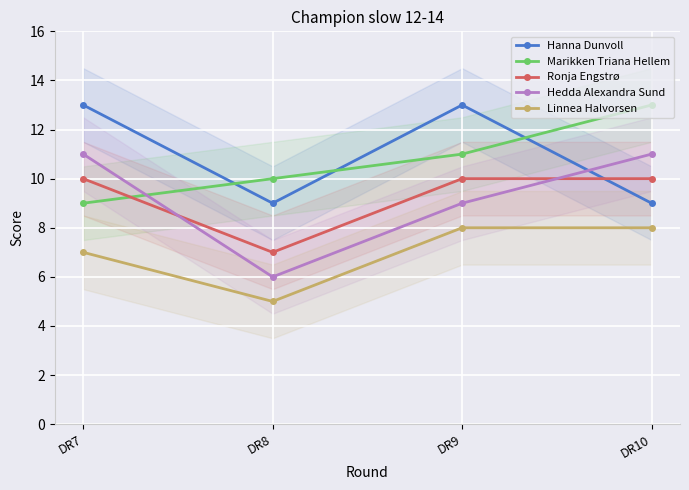

At how many categories does at least one series exceed 11?

3